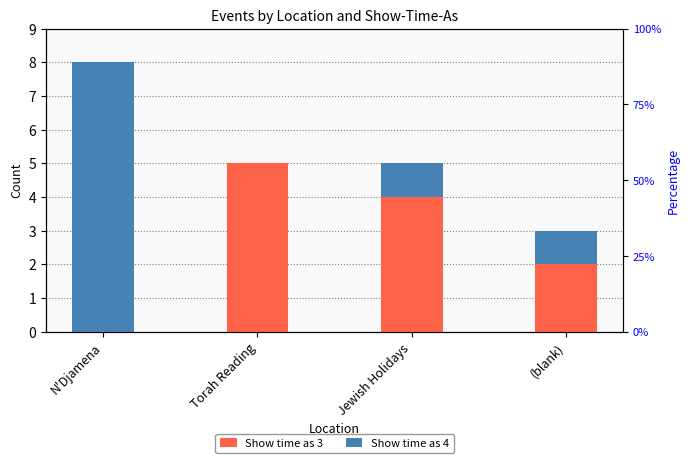

The value of Show time as 3 at Jewish Holidays is 4. True or false?

True